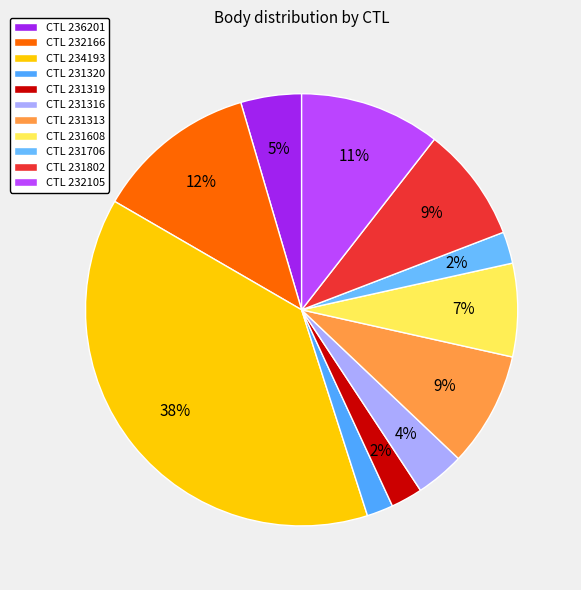

Does any single category account for the majority?

No